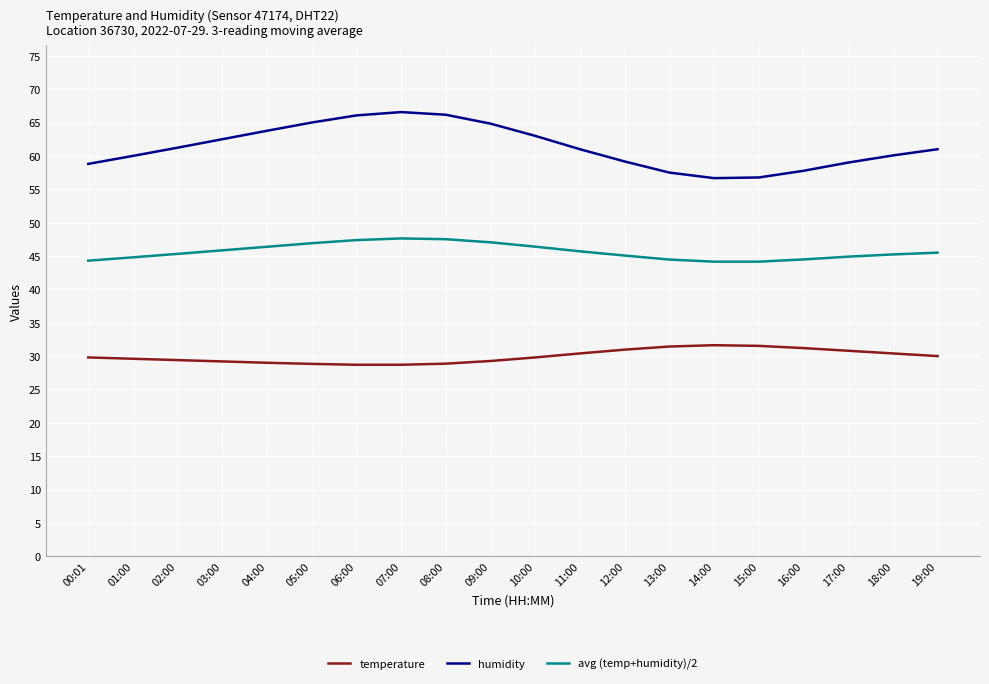

What is the highest value of the temperature series?

31.6